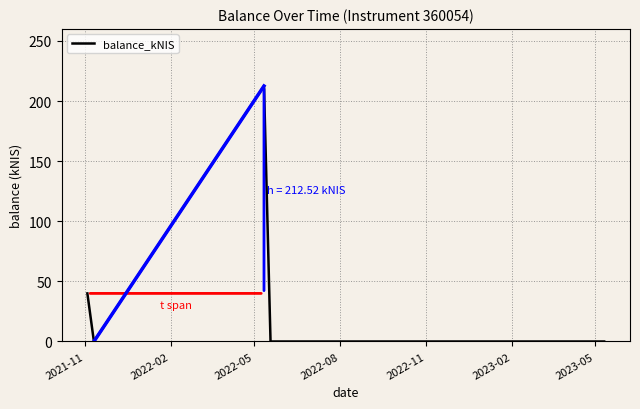

How many distinct data groups are displayed?

1